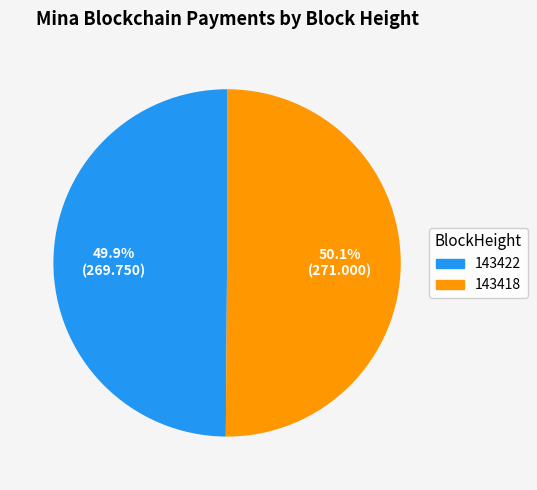

Count the number of slices in the pie.

2